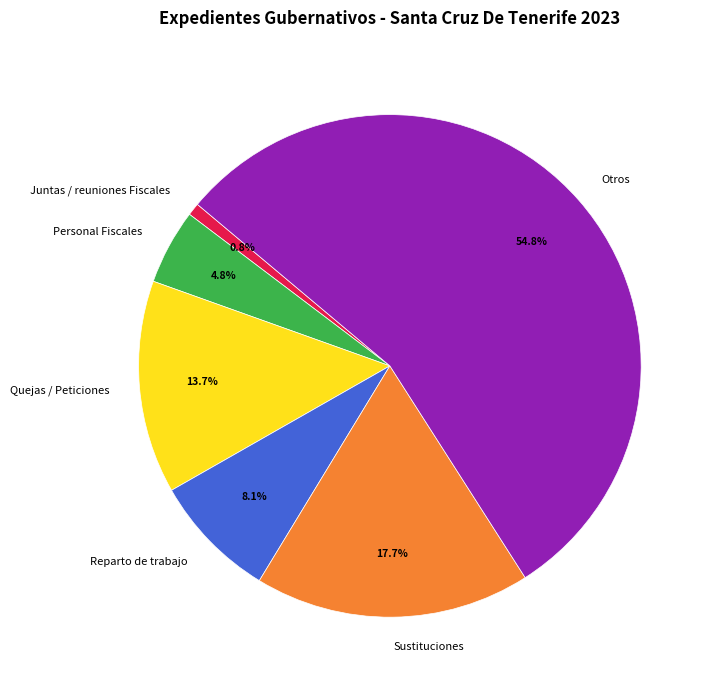

How many slices are in this pie chart?

6